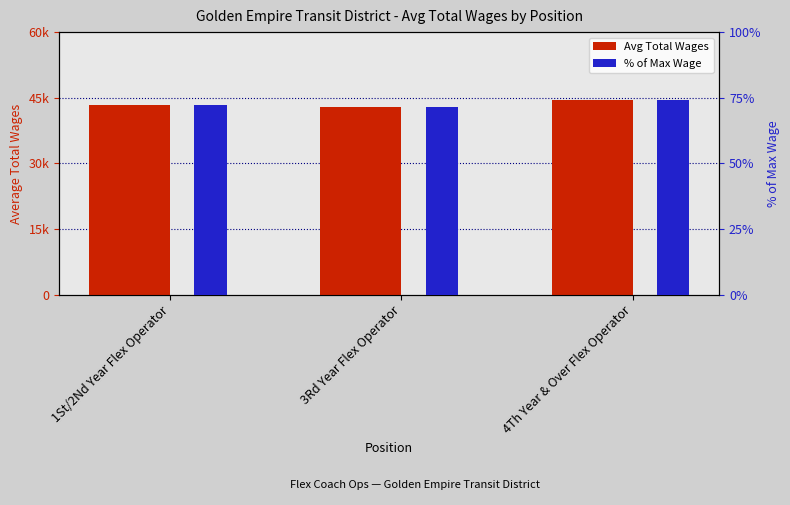

At which label is % of Max Wage closest to 72?

1St/2Nd Year Flex Operator